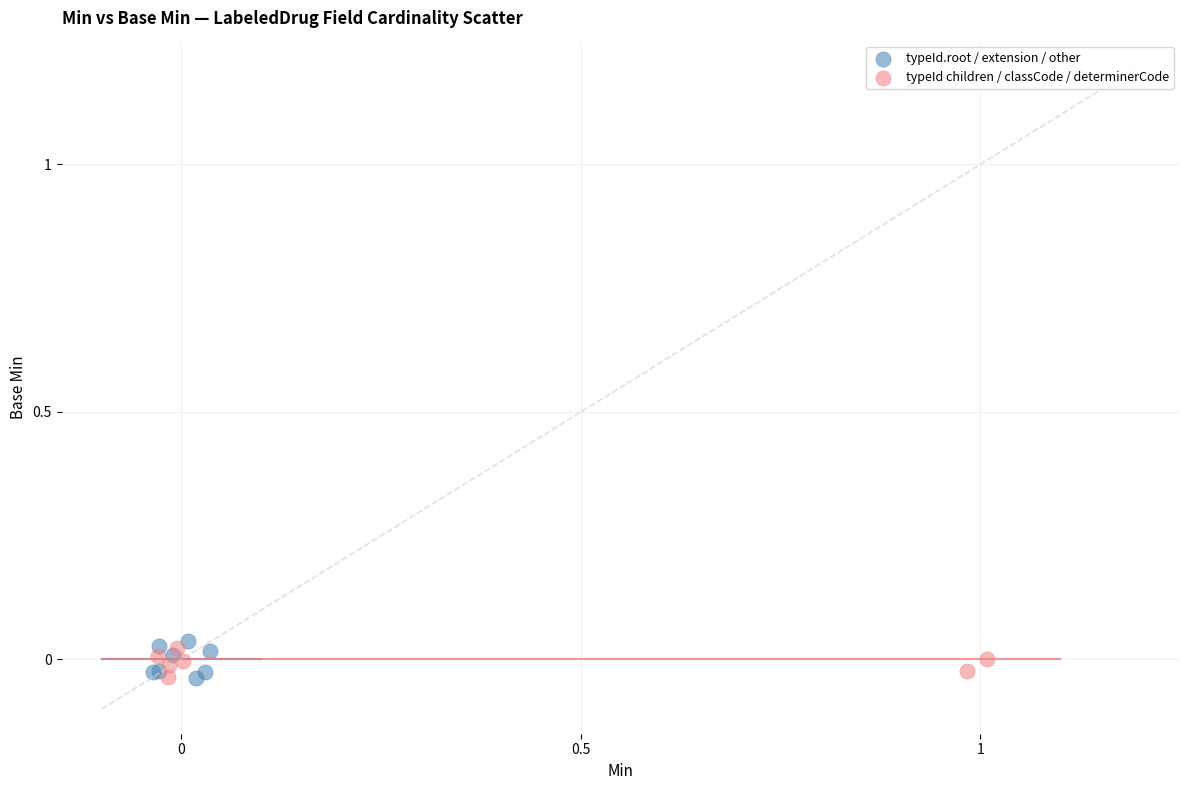

Which series has the widest spread of Y values?

typeId.root / extension / other